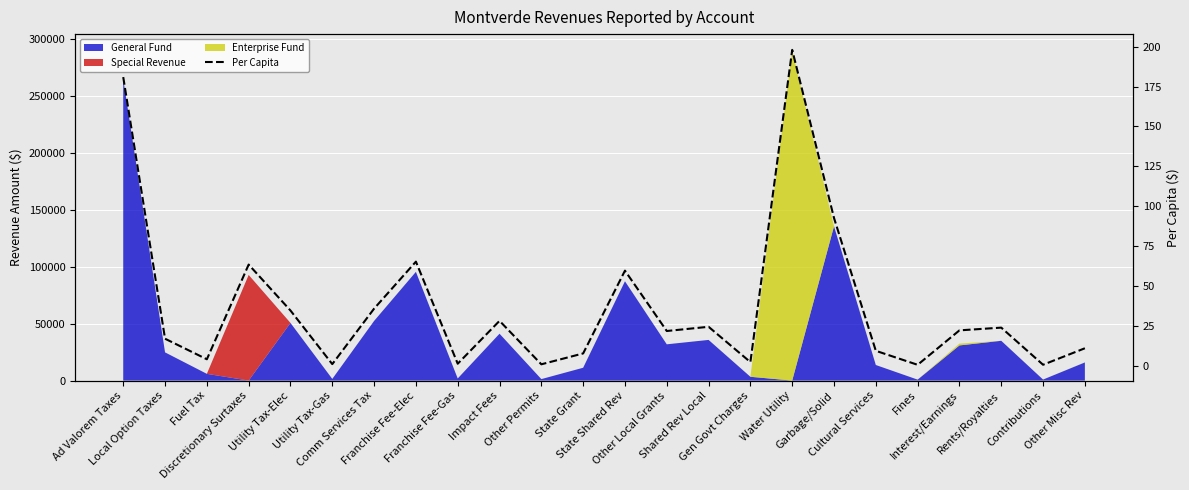

Reading left to right, what are all the values shown in this chart?

Ad Valorem Taxes=180.9	Local Option Taxes=16.9	Fuel Tax=4.0	Discretionary Surtaxes=63.4	Utility Tax-Elec=34.6	Utility Tax-Gas=1.0	Comm Services Tax=35.8	Franchise Fee-Elec=65.2	Franchise Fee-Gas=1.3	Impact Fees=28.1	Other Permits=0.9	State Grant=7.7	State Shared Rev=59.6	Other Local Grants=21.8	Shared Rev Local=24.4	Gen Govt Charges=2.3	Water Utility=198.0	Garbage/Solid=92.6	Cultural Services=9.3	Fines=0.6	Interest/Earnings=22.2	Rents/Royalties=23.9	Contributions=0.6	Other Misc Rev=10.9